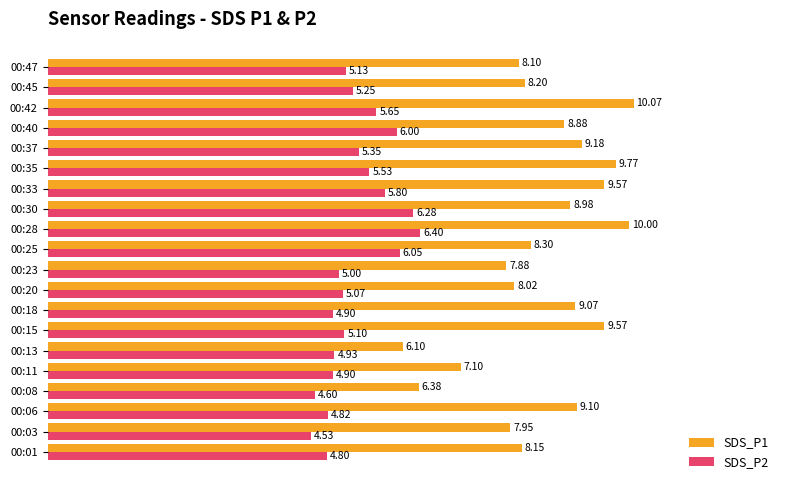

How many values in the SDS_P2 series are below 5?

7